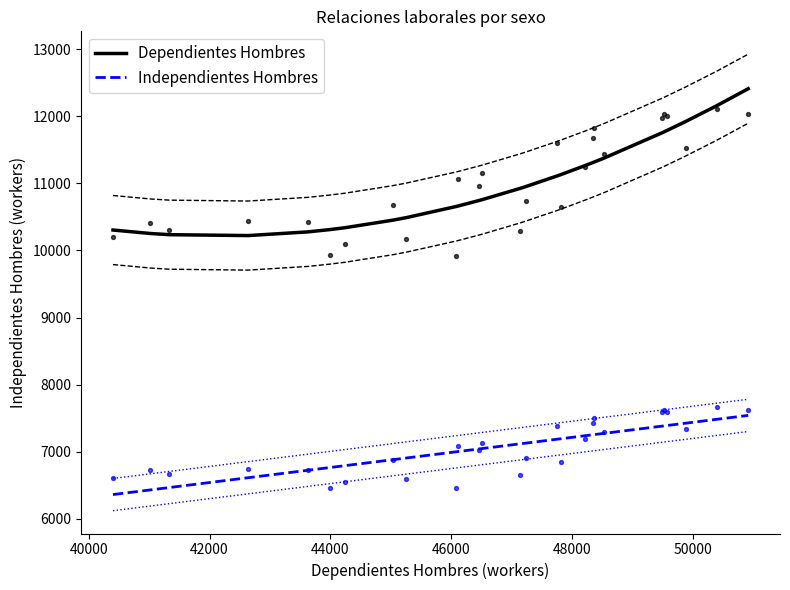

Which series has the largest Y range (max minus min)?

Dependientes Hombres